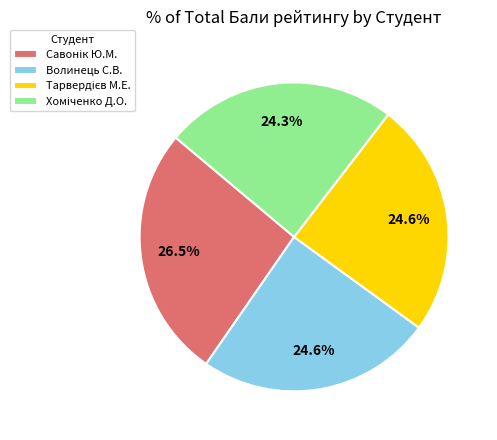

Is Волинець С.В. the majority of the pie?

No